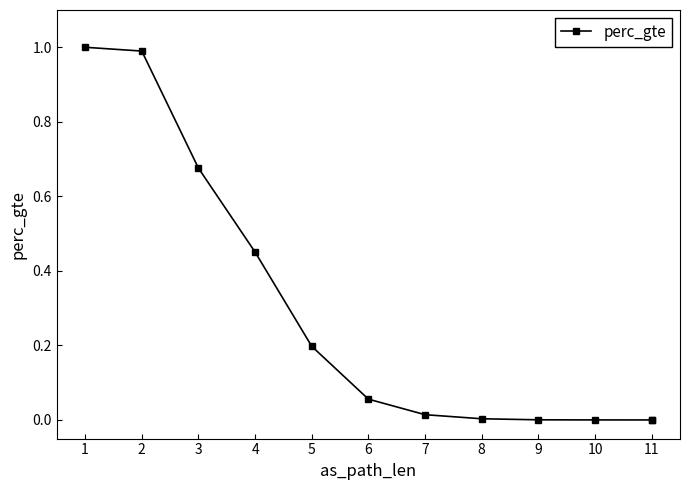

How many positive values are there?

11